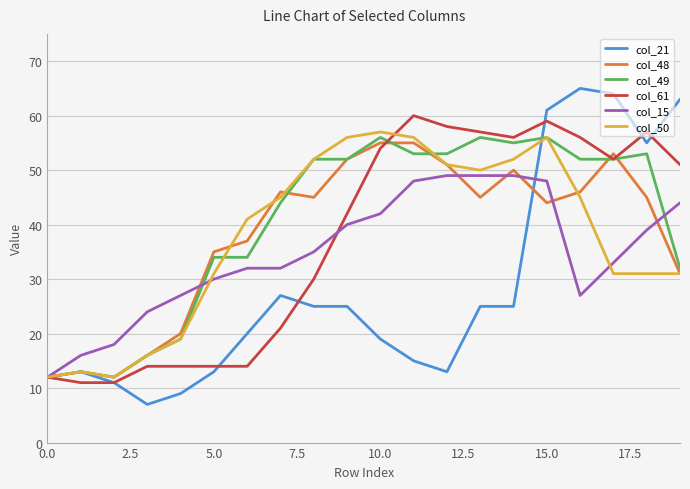

Which series has the largest range (max minus min)?

col_21